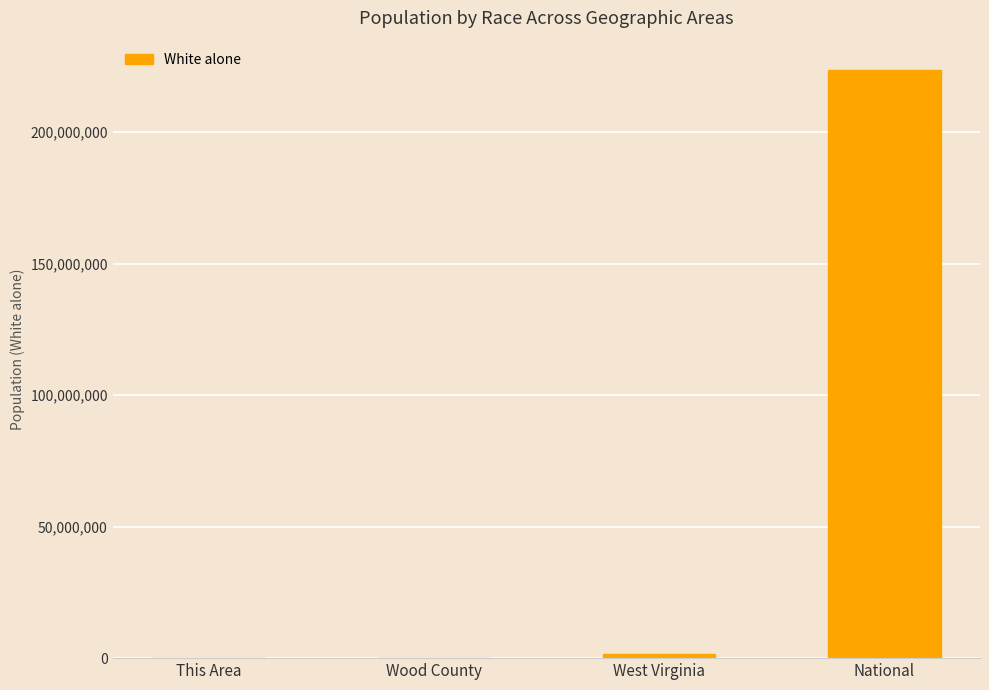

Which has a higher value, West Virginia or National?

National